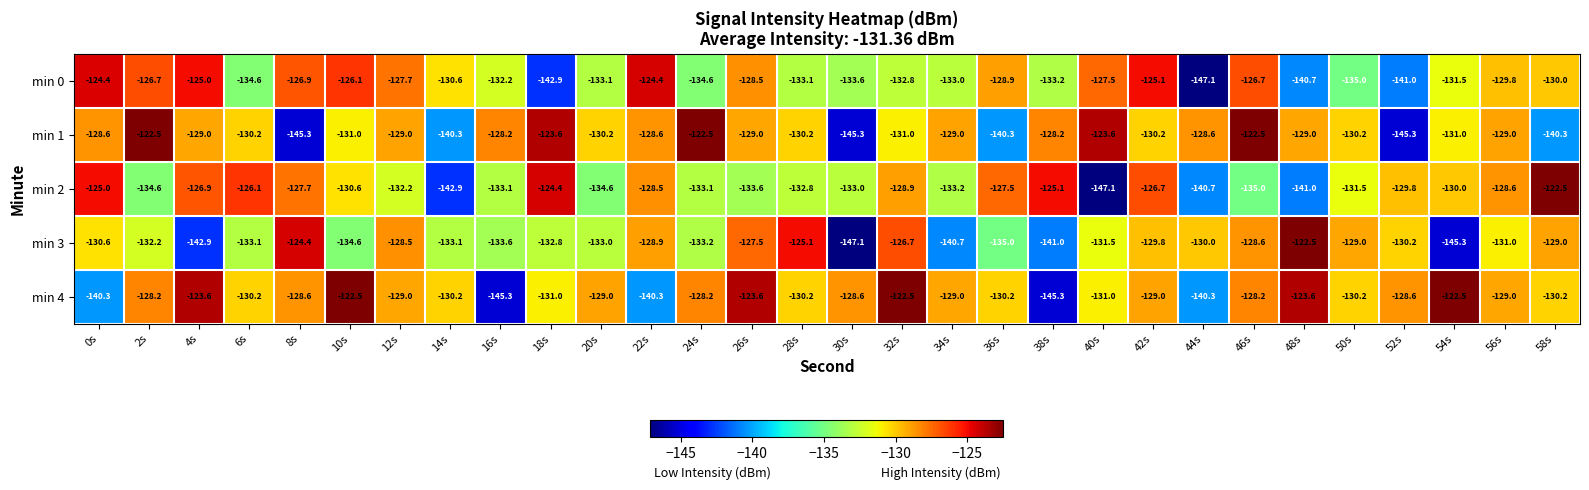

What is the difference between the highest and lowest values at 34s?

11.7